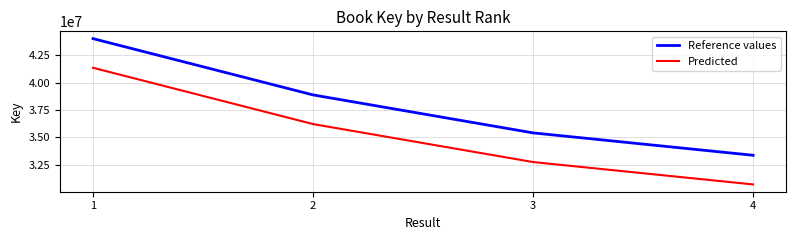

Rank the series at 1 from lowest to highest value.

Predicted, Reference values